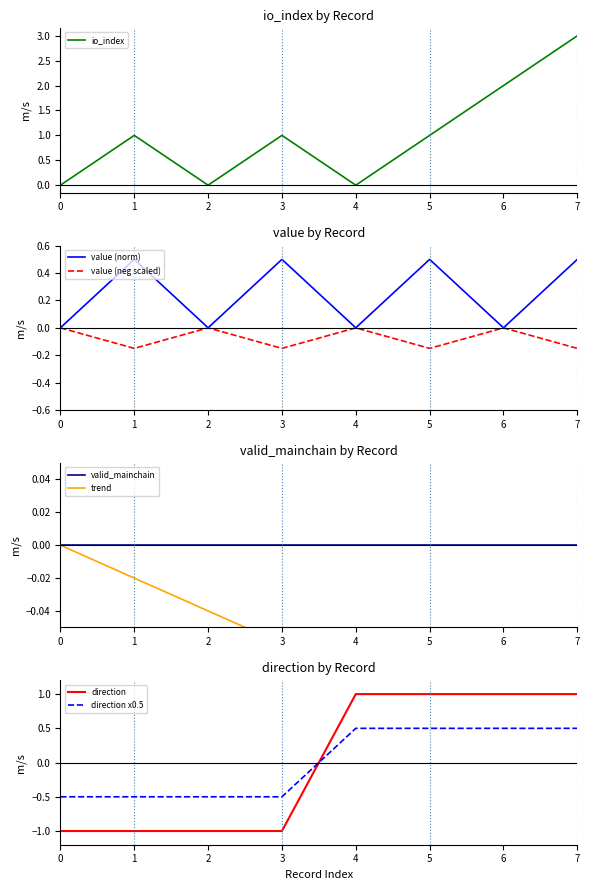

Rank the series by their average value, from lowest to highest.

direction, value, io_index